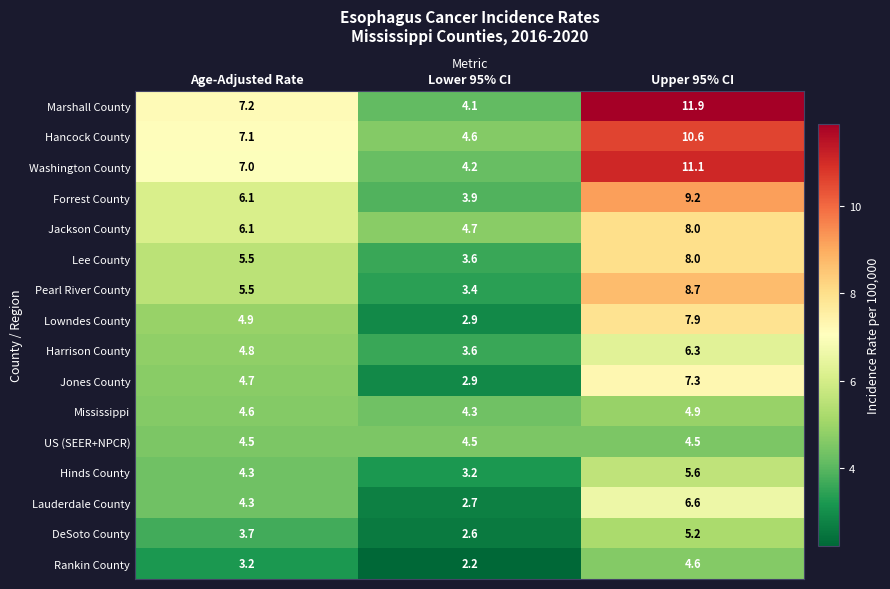

List the labels in order of Jackson County value, largest first.

Upper 95% CI, Age-Adjusted Rate, Lower 95% CI